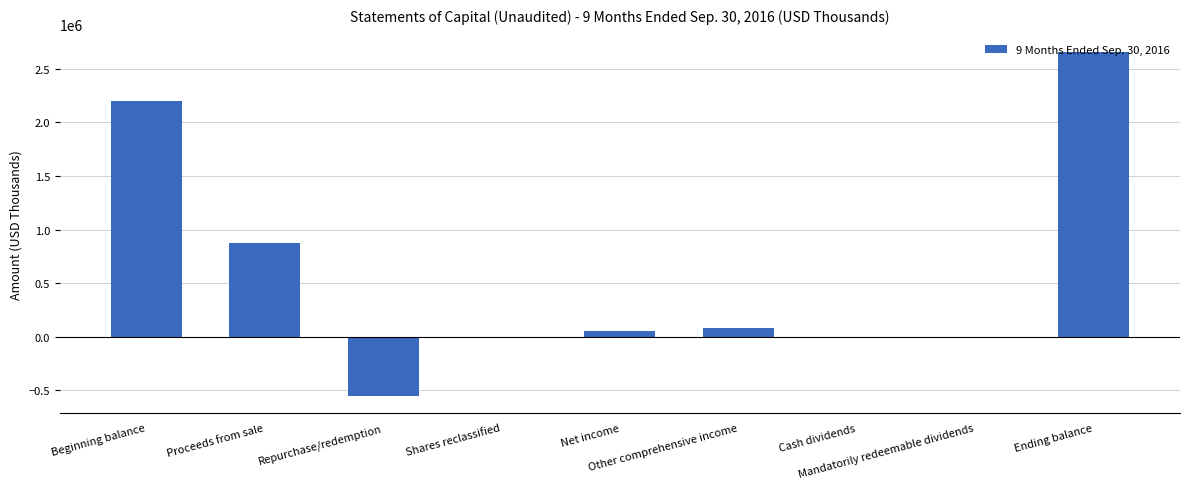

How many series are shown in this chart?

1